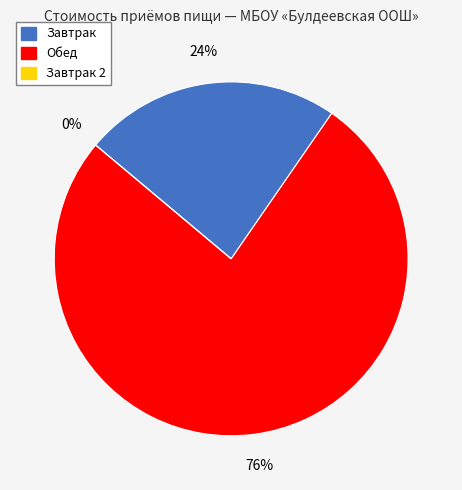

To the nearest percent, what is the difference between the largest and smallest slice percentages?

76%